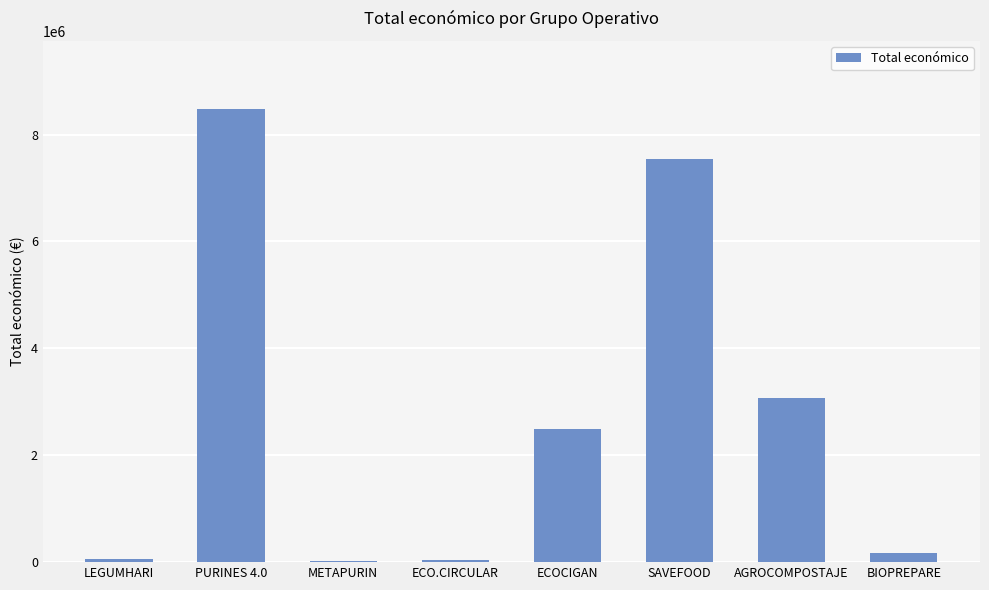

How many series are shown in this chart?

1